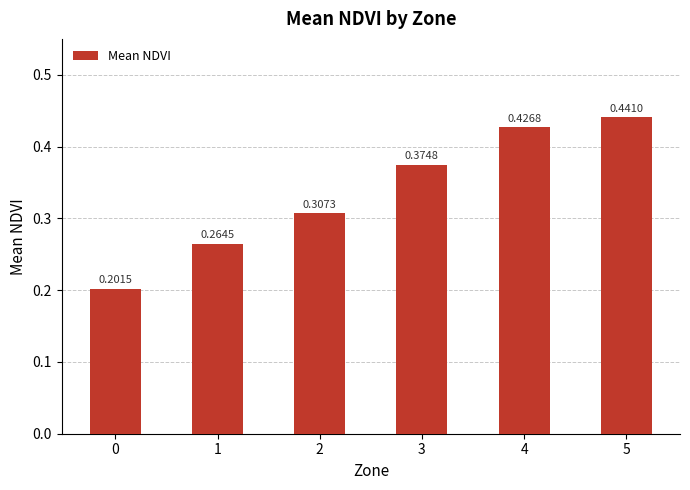

List the labels in order of value, largest first.

5, 4, 3, 2, 1, 0